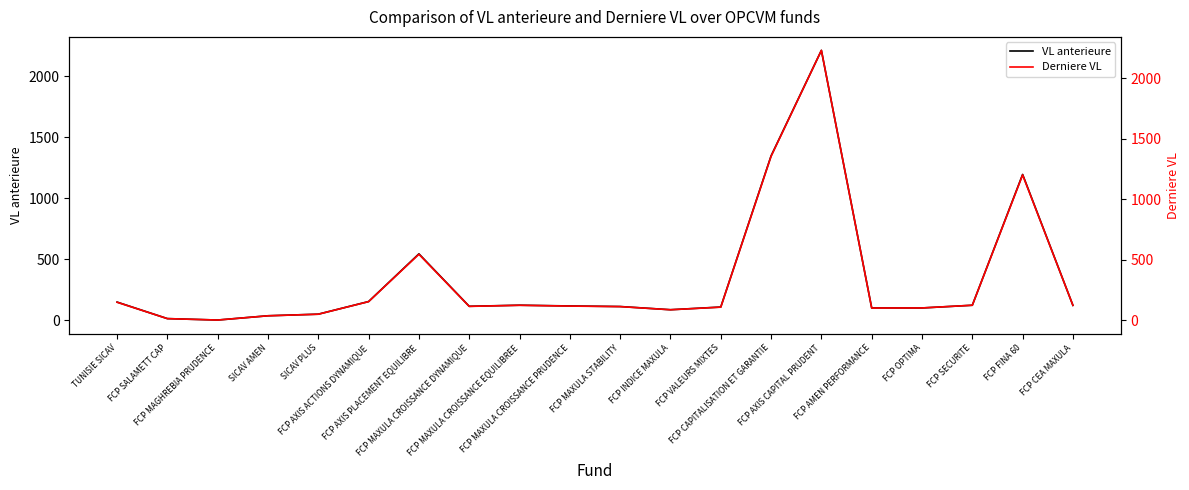

Which series has the largest total across all categories?

Derniere VL